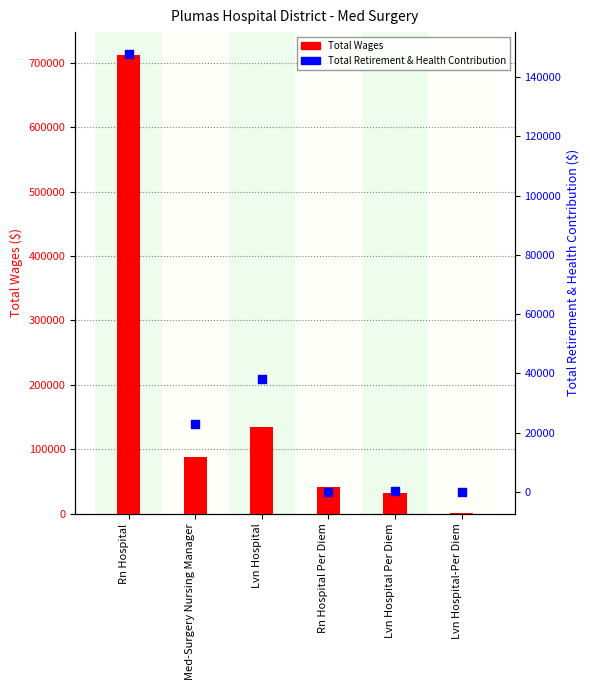

Which series has the largest Y range (max minus min)?

Total Wages